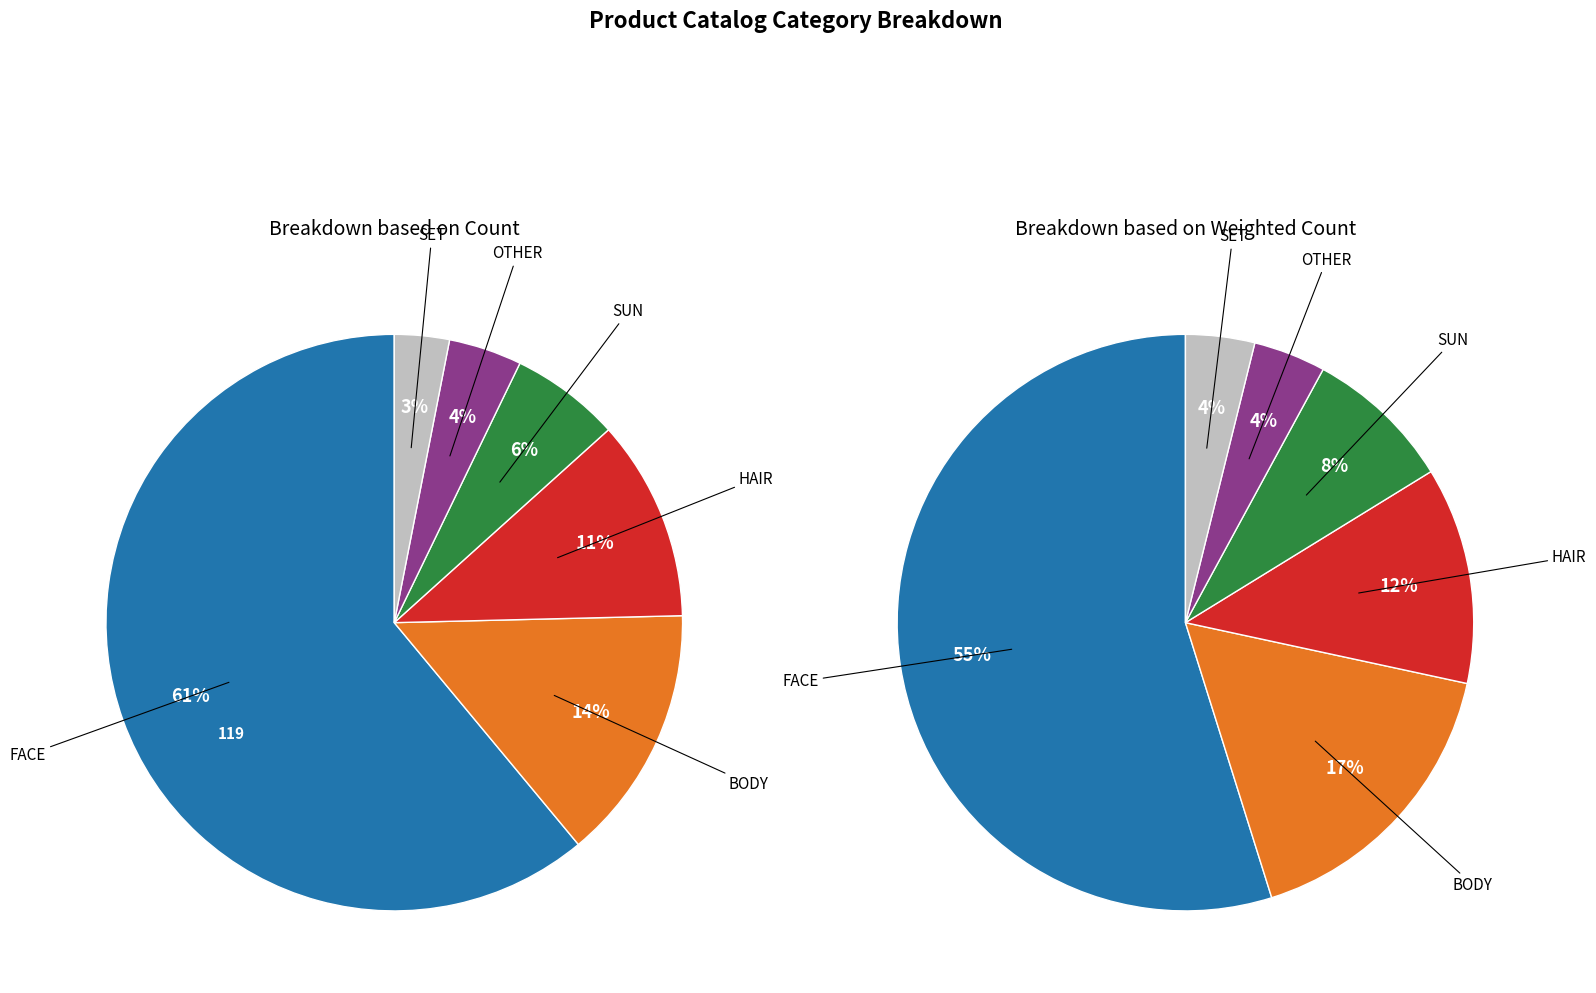

Rank the categories by value from highest to lowest.

FACE, BODY, HAIR, SUN, OTHER, SET